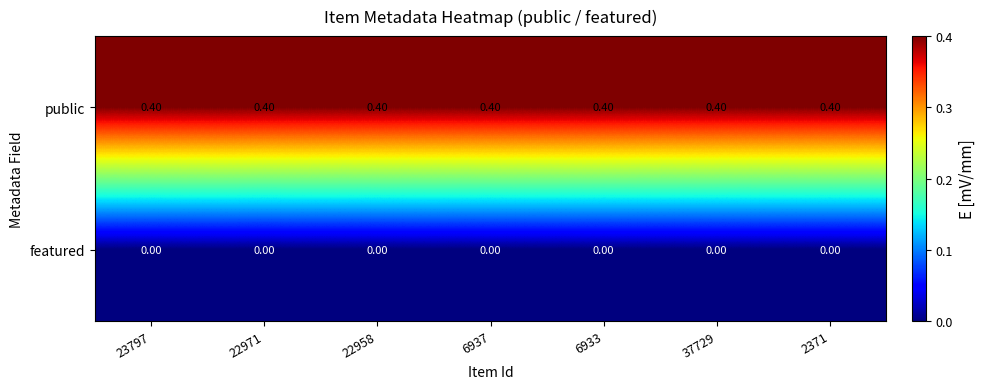

List the series in order of their peak value, lowest first.

featured, public